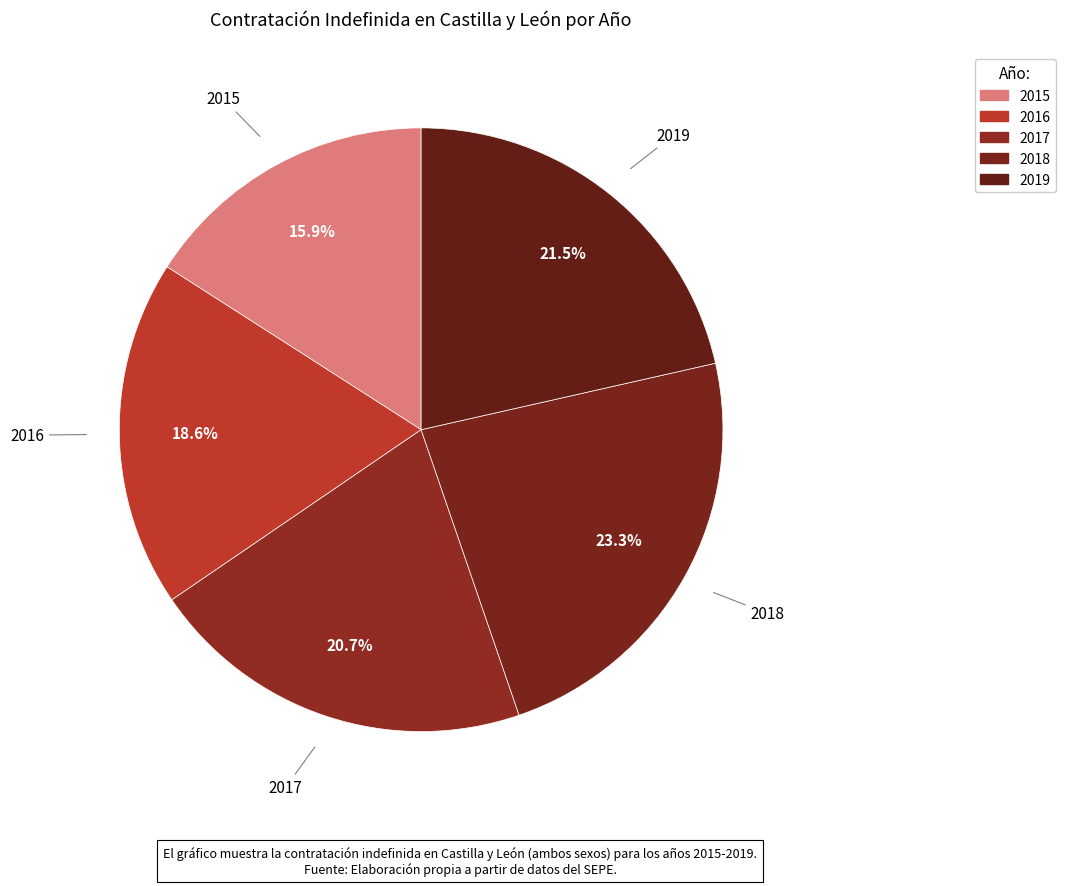

What portion of the pie excludes 2017?

79.3%